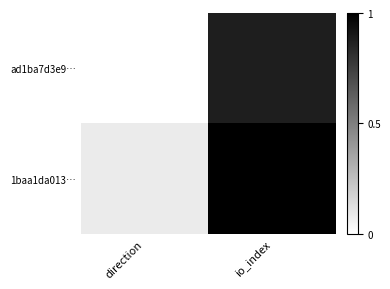

Reading left to right, extract all data points from this chart.

ad1ba7d3e9…: direction=0.0	io_index=0.9
1baa1da013…: direction=0.1	io_index=1.0